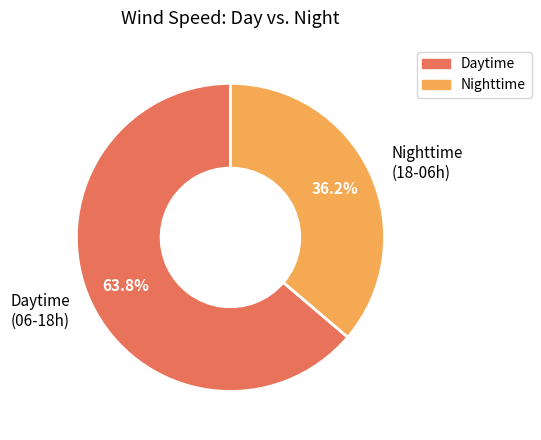

Do Nighttime (18-06h) and Daytime (06-18h) together represent more than half of the pie?

Yes